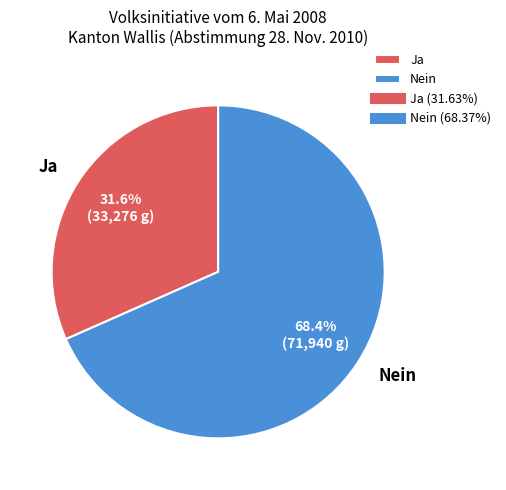

Which has a higher value, Nein or Ja?

Nein